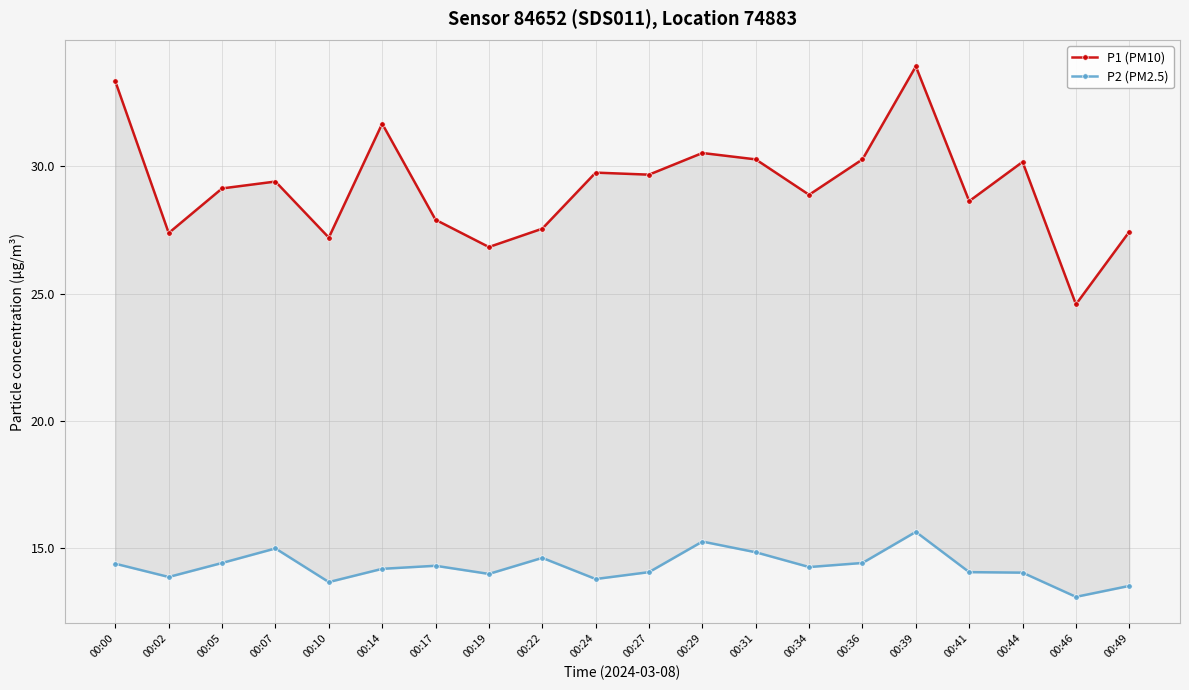

Reading left to right, transcribe all the data shown in this chart.

P1 (PM10): 00:00=33.3	00:02=27.4	00:05=29.1	00:07=29.4	00:10=27.2	00:14=31.7	00:17=27.9	00:19=26.8	00:22=27.6	00:24=29.8	00:27=29.7	00:29=30.5	00:31=30.3	00:34=28.9	00:36=30.3	00:39=33.9	00:41=28.6	00:44=30.2	00:46=24.6	00:49=27.4
P2 (PM2.5): 00:00=14.4	00:02=13.9	00:05=14.4	00:07=15.0	00:10=13.7	00:14=14.2	00:17=14.3	00:19=14.0	00:22=14.6	00:24=13.8	00:27=14.1	00:29=15.3	00:31=14.8	00:34=14.3	00:36=14.4	00:39=15.7	00:41=14.1	00:44=14.1	00:46=13.1	00:49=13.5